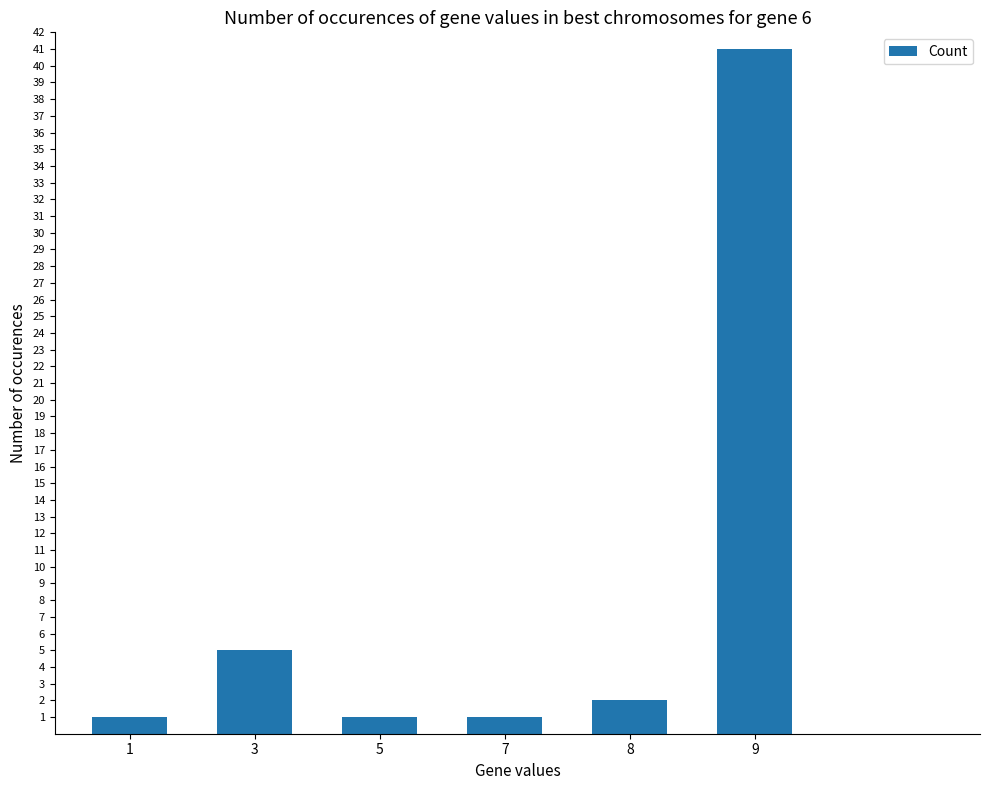

The chart shows a value of 5 at 3. True or false?

True